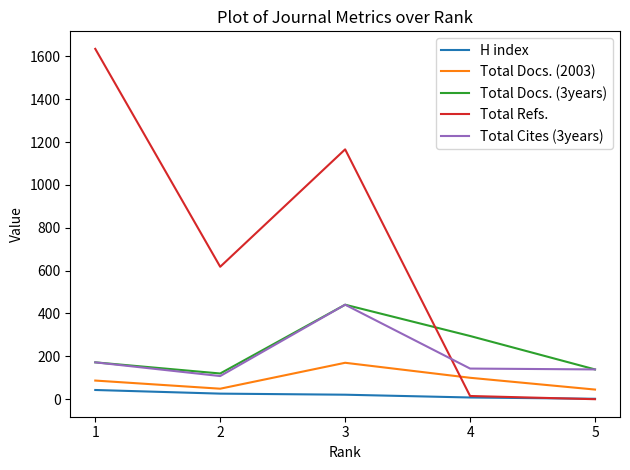

The Total Docs. (2003) series shows 100 at 4. True or false?

True